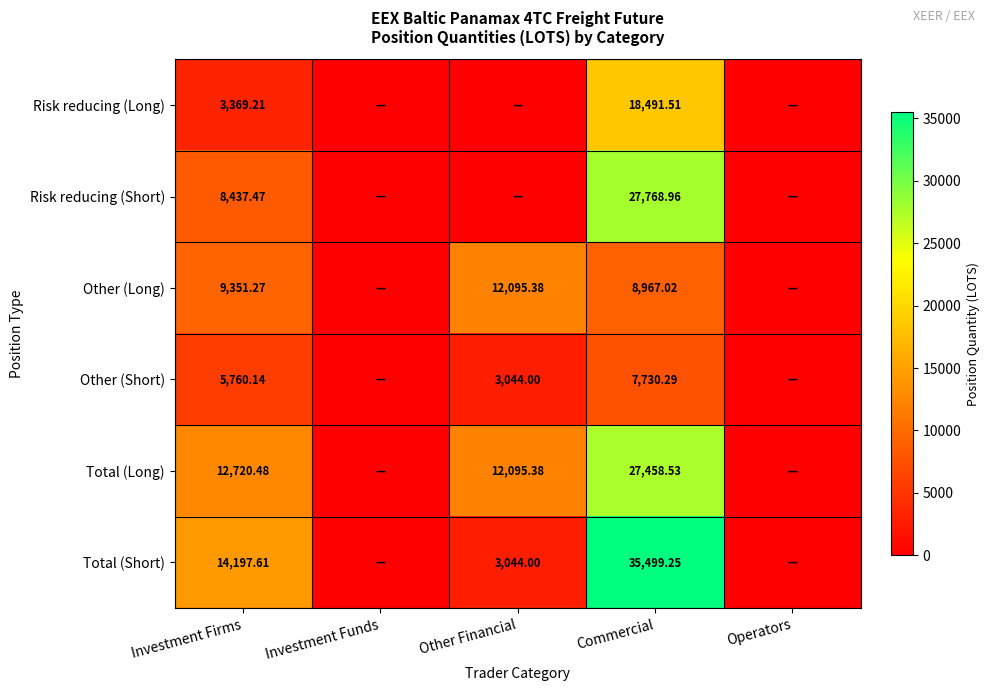

Rank the series at Commercial from highest to lowest value.

Total (Short), Risk reducing (Short), Total (Long), Risk reducing (Long), Other (Long), Other (Short)